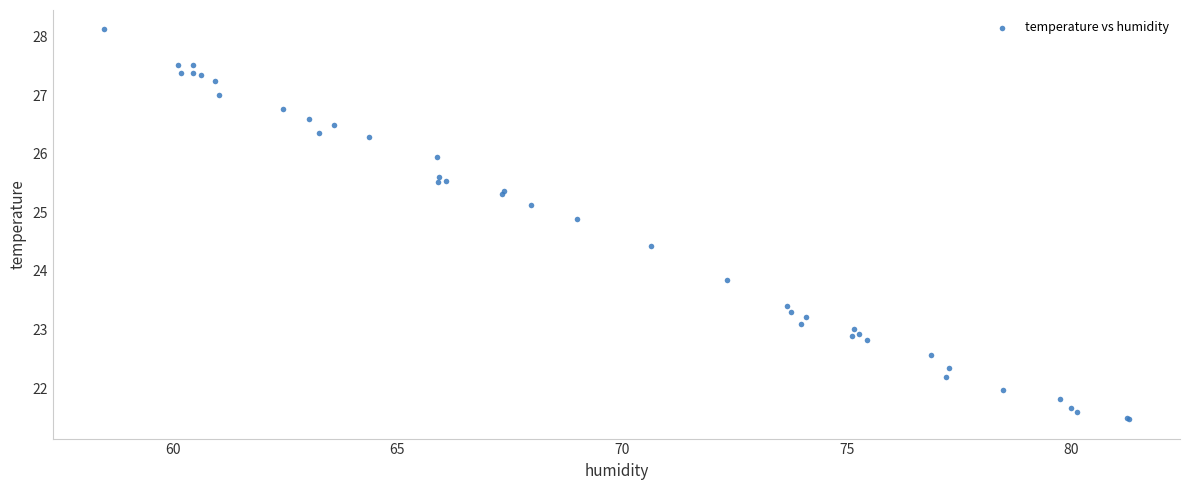

What Y value in the scatter plot is closest to 24?

23.9